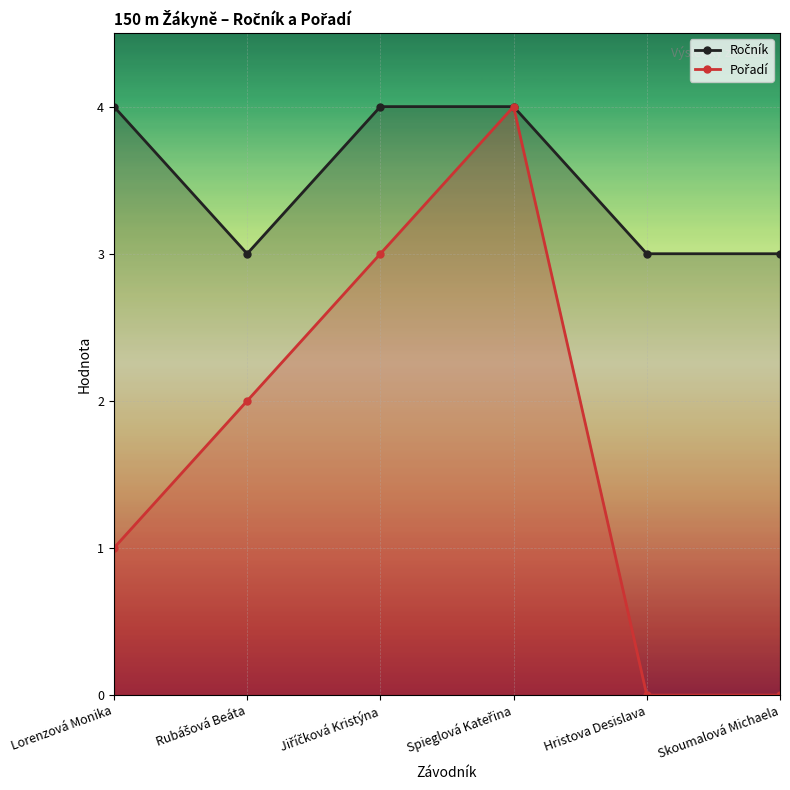

Which category has the lowest value in the Ročník series?

Rubášová Beáta